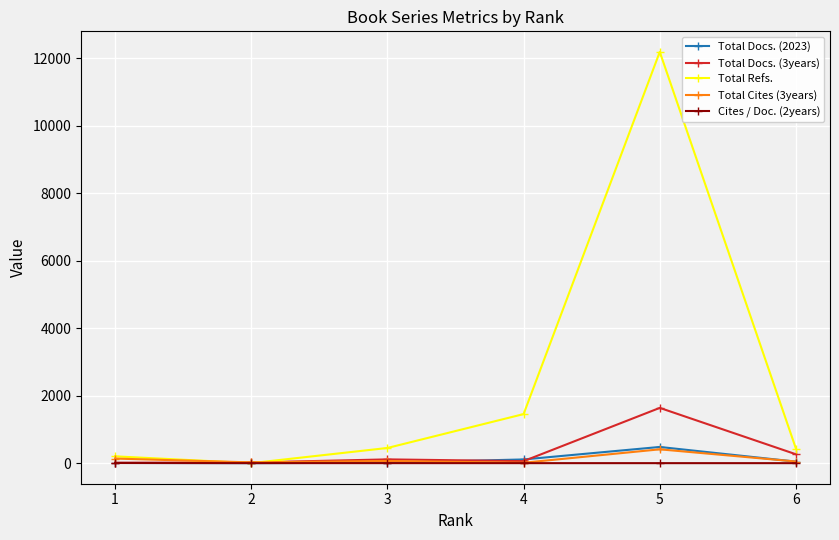

How many data points in Total Cites (3years) are less than 66?

3